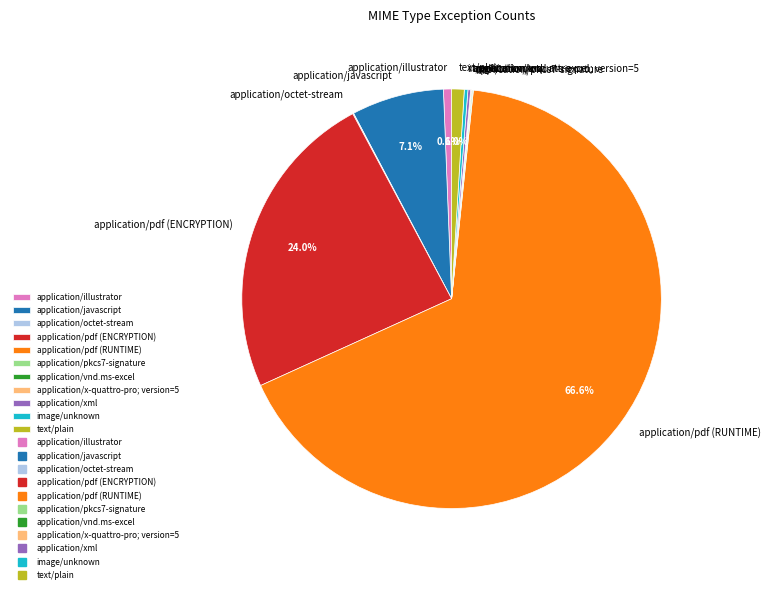

To the nearest percent, what is the average slice percentage?

9%